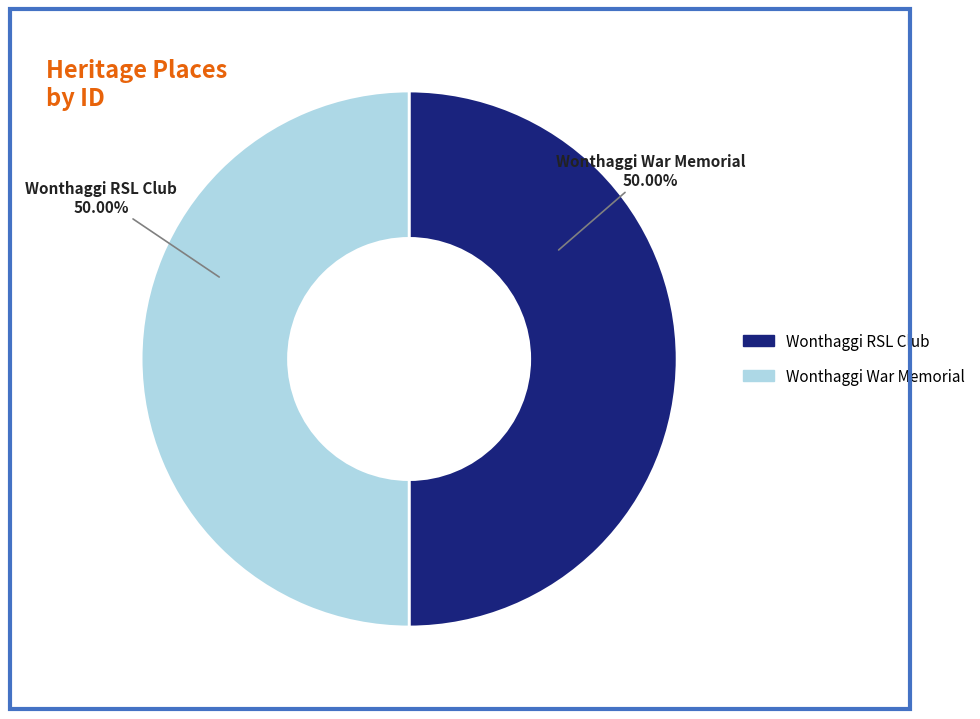

Is it true that Wonthaggi War Memorial is 50% of the pie?

True